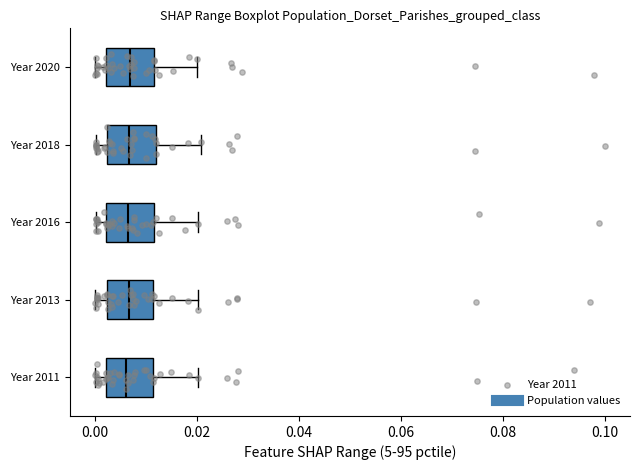

Reading bottom to top, read every box against the x-axis: the position of its median line, the range the box covers, and the ends of its whiskers. The values are not printed on the chart, so give them approximately, as read against the axis.

Year 2011: median 0.006, box 0.002 to 0.012, whiskers 0.000 to 0.020
Year 2013: median 0.006, box 0.002 to 0.012, whiskers 0.000 to 0.020
Year 2016: median 0.006, box 0.002 to 0.012, whiskers 0.000 to 0.020
Year 2018: median 0.006, box 0.002 to 0.012, whiskers 0.000 to 0.020
Year 2020: median 0.006, box 0.002 to 0.012, whiskers 0.000 to 0.020